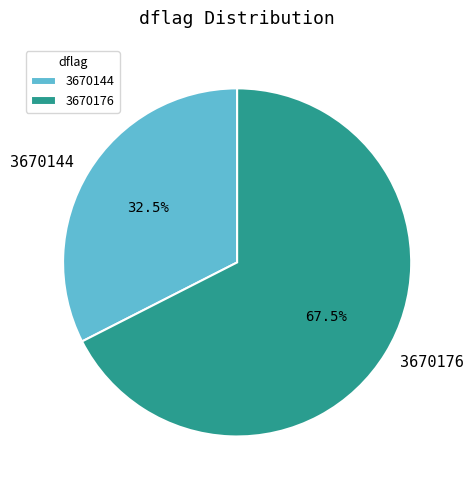

What portion of the pie excludes 3670144?

67.5%